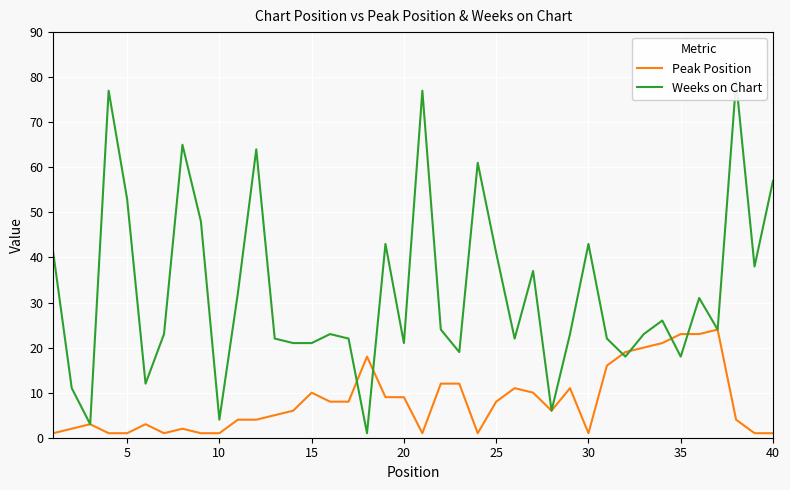

Which series ends up on top after the final intersection of Weeks on Chart and Peak Position?

Weeks on Chart